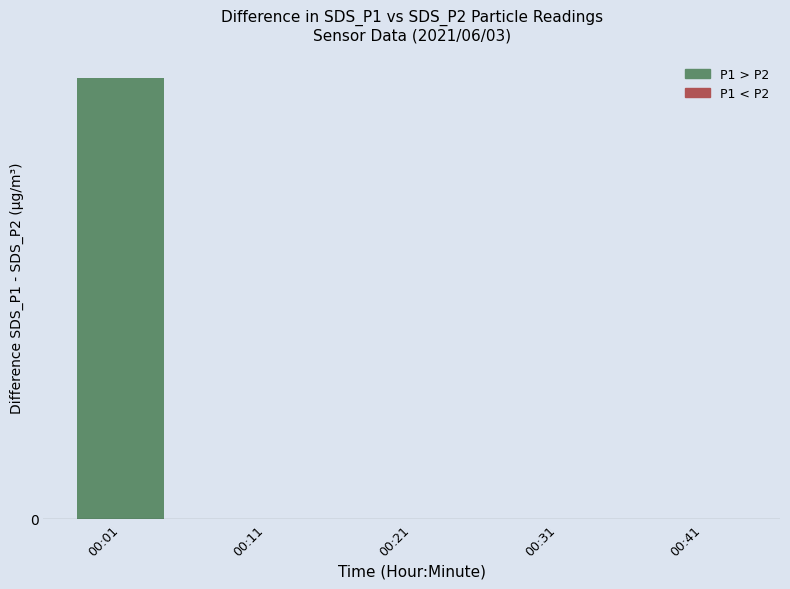

How many positive values are there?

1